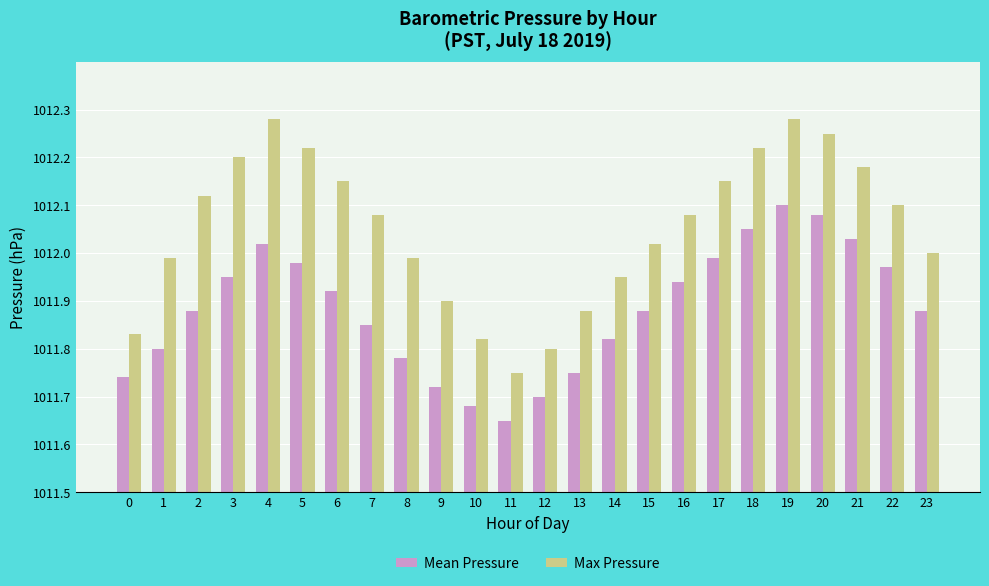

Reading right to left, transcribe all the data shown in this chart.

Mean Pressure: 23=0.4	22=0.5	21=0.5	20=0.6	19=0.6	18=0.5	17=0.5	16=0.4	15=0.4	14=0.3	13=0.2	12=0.2	11=0.1	10=0.2	9=0.2	8=0.3	7=0.4	6=0.4	5=0.5	4=0.5	3=0.5	2=0.4	1=0.3	0=0.2
Max Pressure: 23=0.5	22=0.6	21=0.7	20=0.8	19=0.8	18=0.7	17=0.6	16=0.6	15=0.5	14=0.5	13=0.4	12=0.3	11=0.2	10=0.3	9=0.4	8=0.5	7=0.6	6=0.6	5=0.7	4=0.8	3=0.7	2=0.6	1=0.5	0=0.3